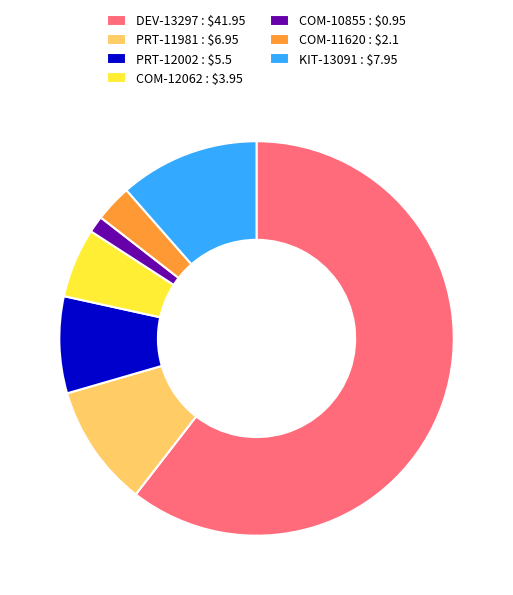

Combined, do COM-11620 and COM-10855 account for over 50%?

No